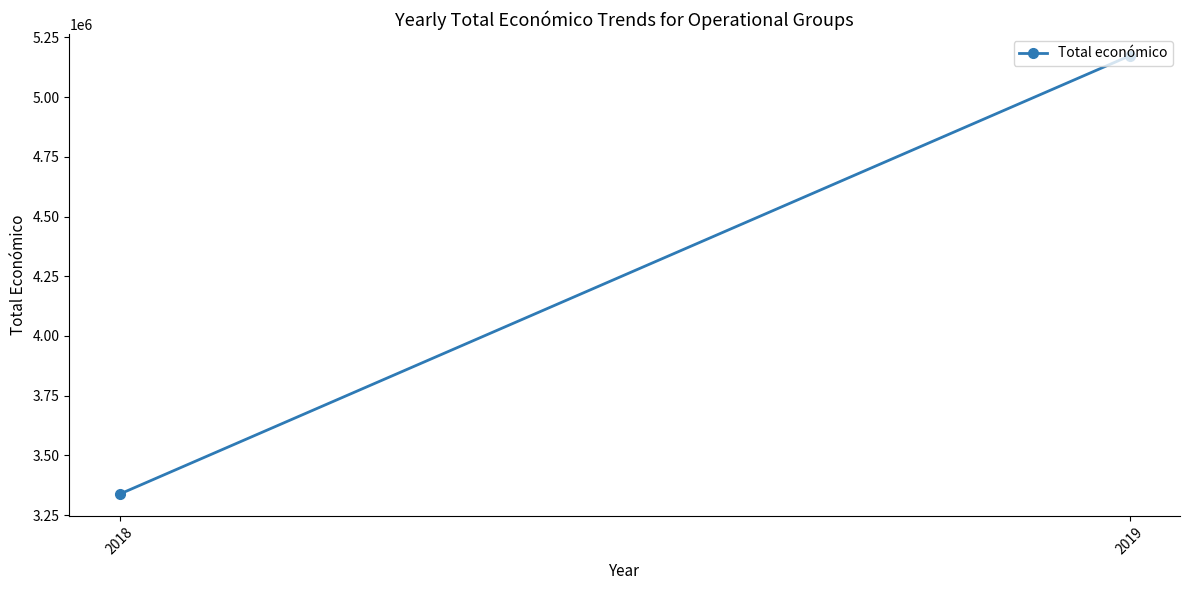

The value at 2018 is 3338229.2. True or false?

True